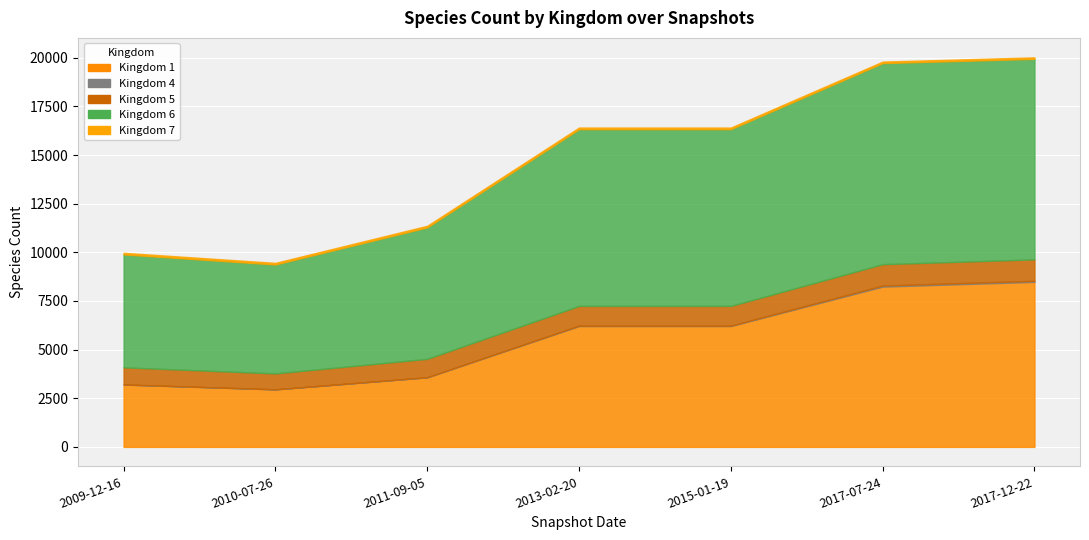

What value does the 4 series have at 2009-12-16?

9